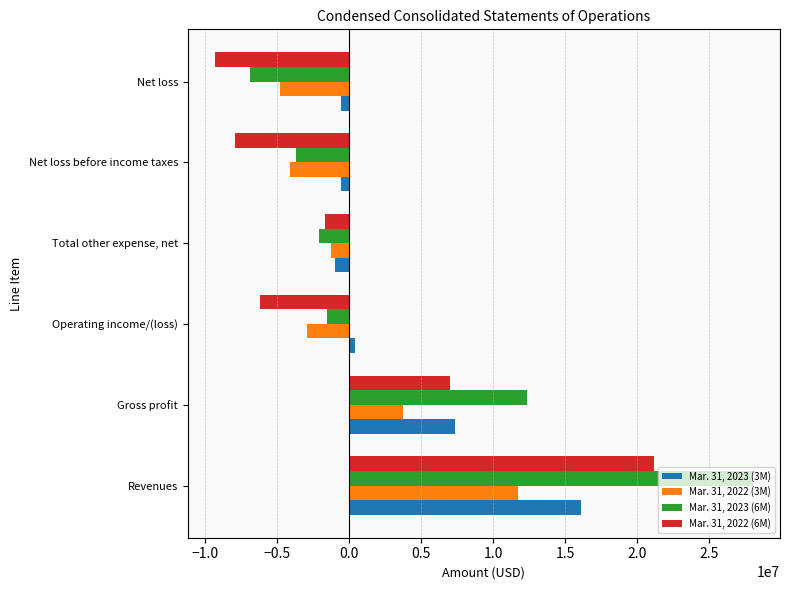

Is the value of Mar. 31, 2023 (6M) at Gross profit greater than the value of Mar. 31, 2022 (3M) at Total other expense, net?

Yes